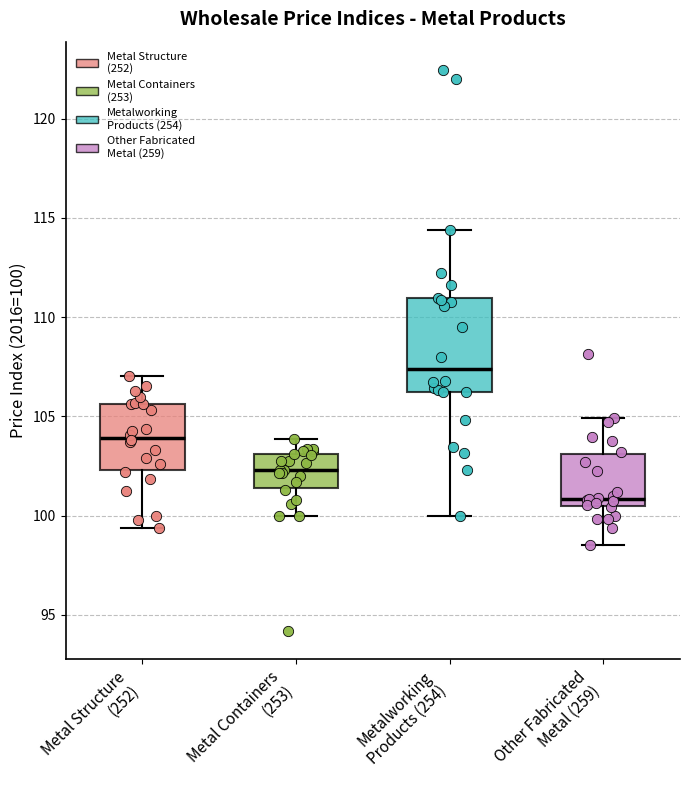

Comparing the boxes themselves (not the whiskers), which one is the tallest?

Metalworking Products (254)